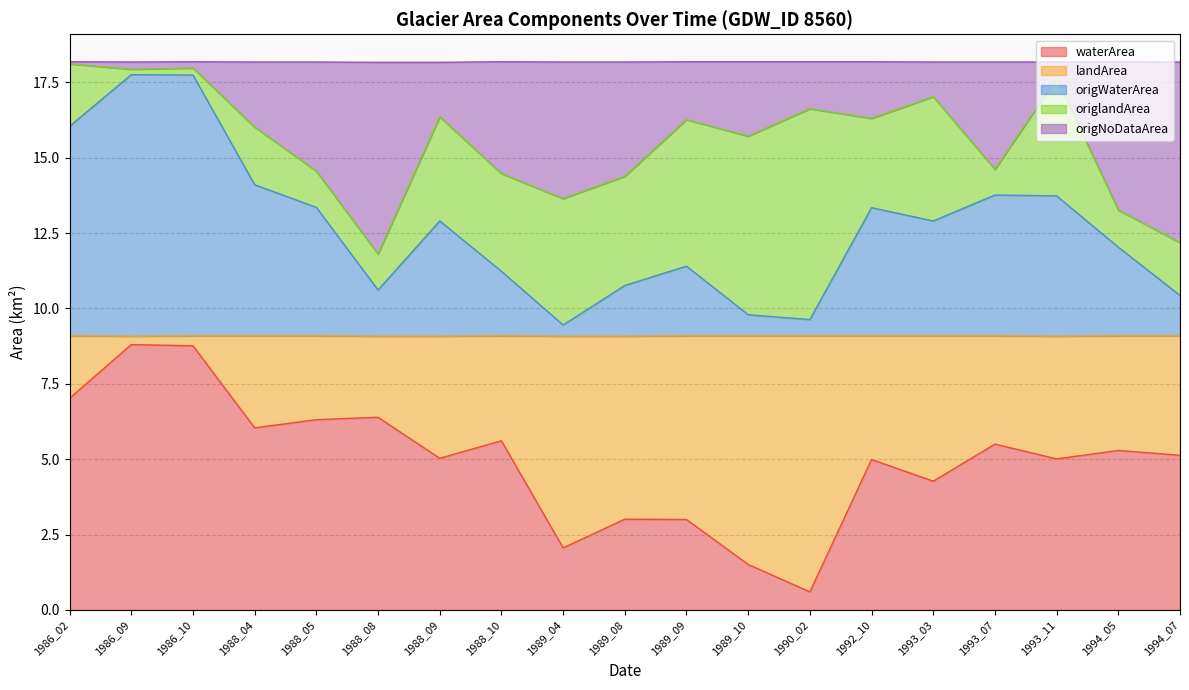

Which has a higher value, 1994_05 or 1989_08?

1994_05